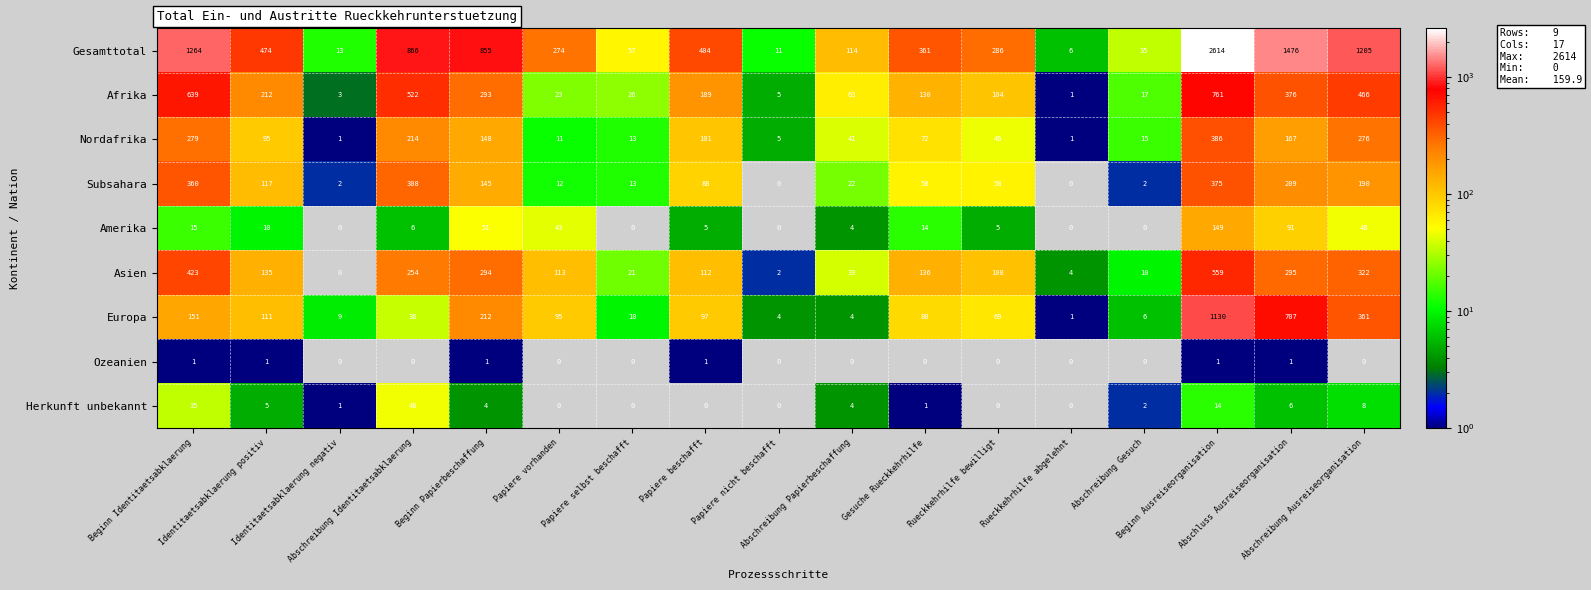

Count the Ozeanien values in the range 0 to 1.

17